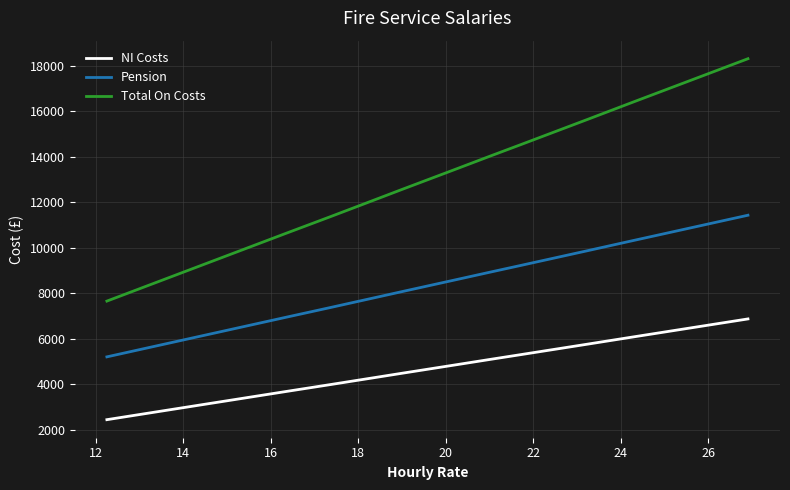

Which series has the widest spread of values?

Total On Costs